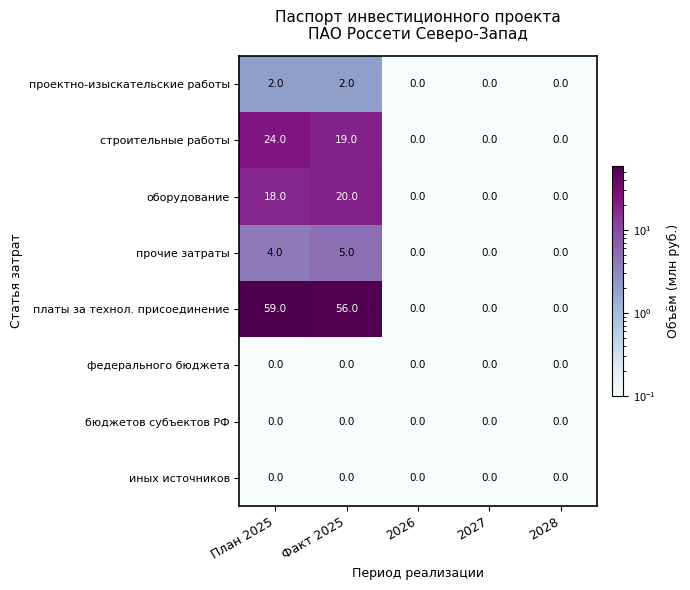

What is the difference between the maximum and minimum values in the строительные работы series?

24